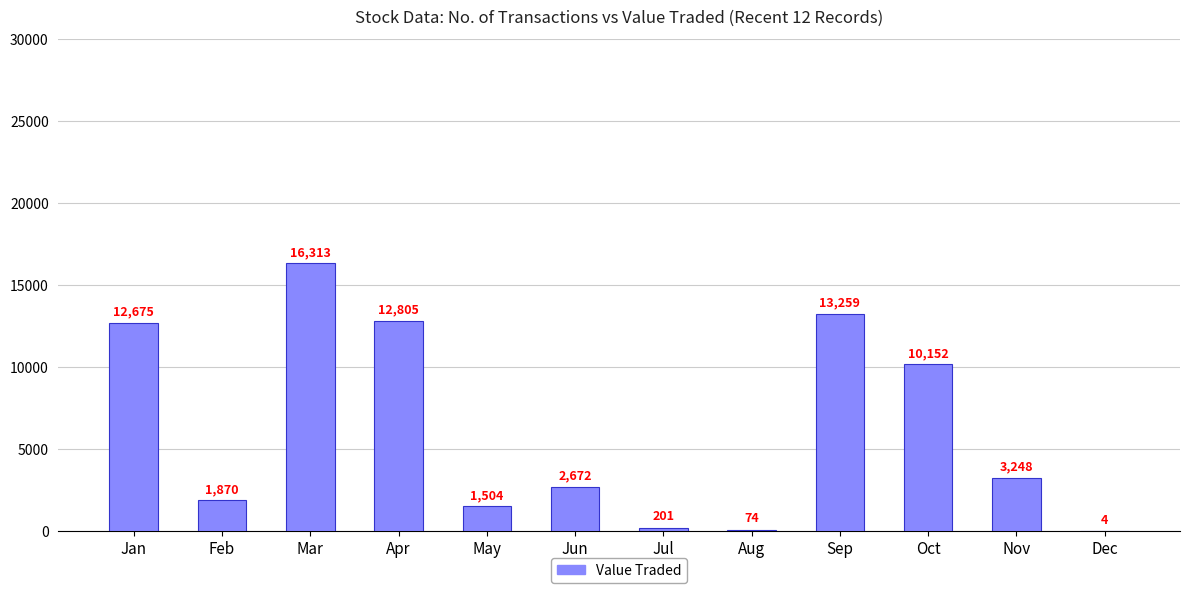

At which label is the value closest to 8158?

Oct